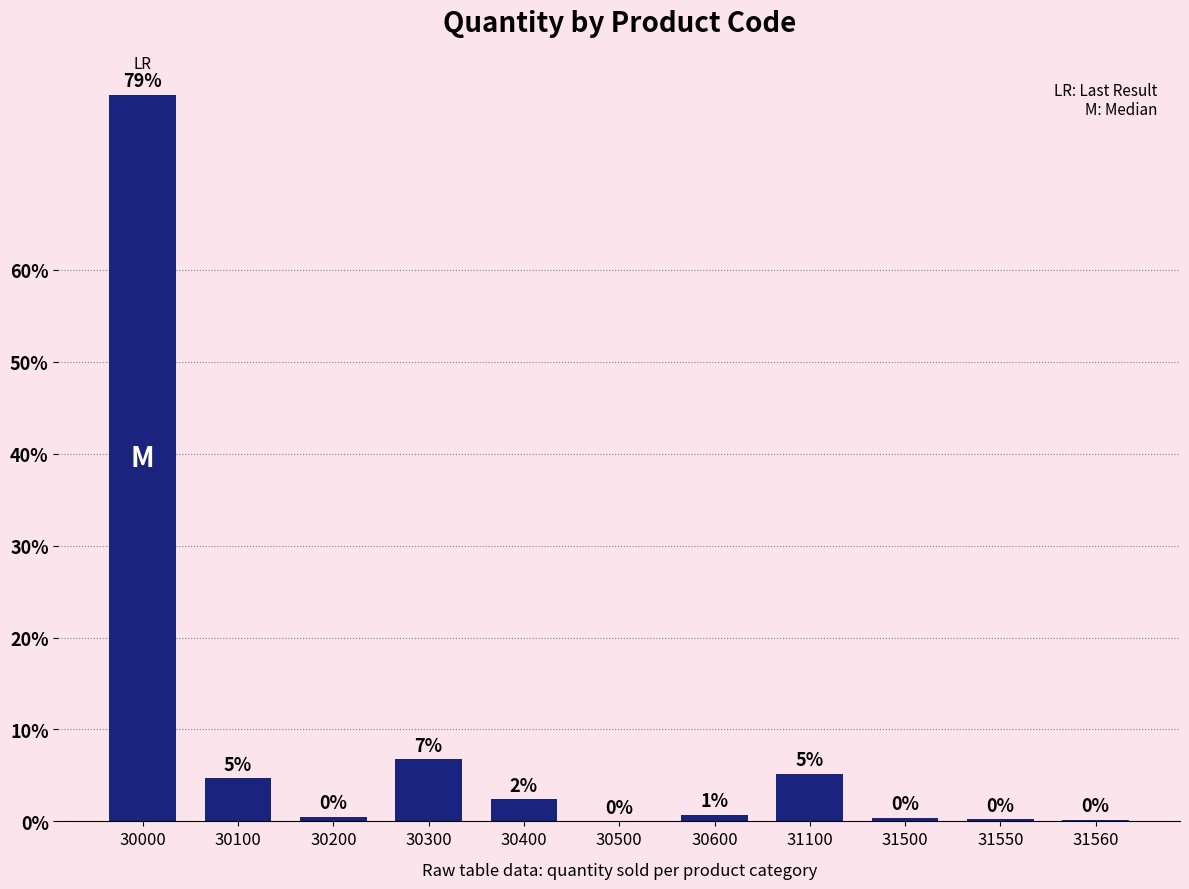

Is it true that the value at 30300 is 2.5?

False